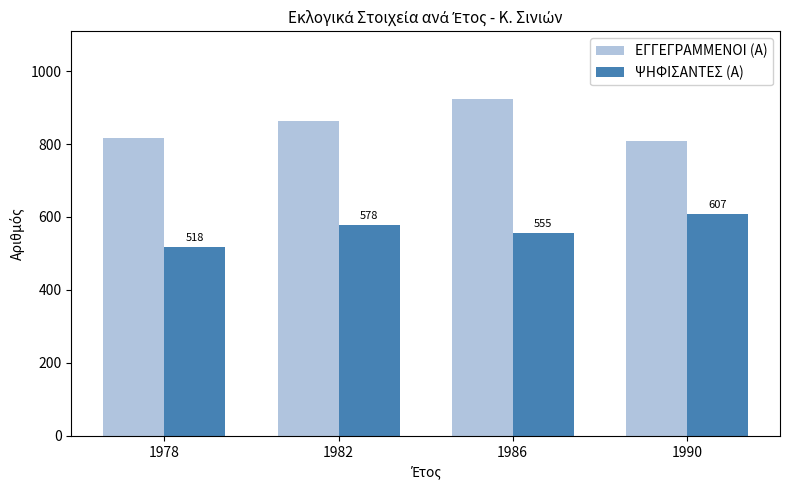

The ΕΓΓΕΓΡΑΜΜΕΝΟΙ (Α) series shows 1168 at 1990. True or false?

False